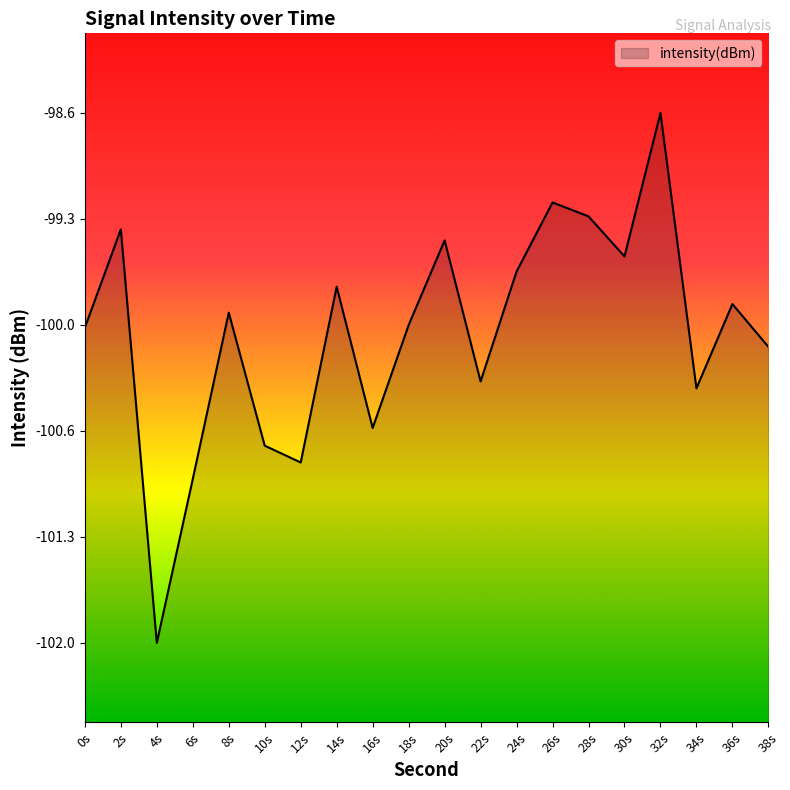

Rank the categories by value from highest to lowest.

32s, 26s, 28s, 2s, 20s, 30s, 24s, 14s, 36s, 8s, 18s, 0s, 38s, 22s, 34s, 16s, 10s, 12s, 6s, 4s